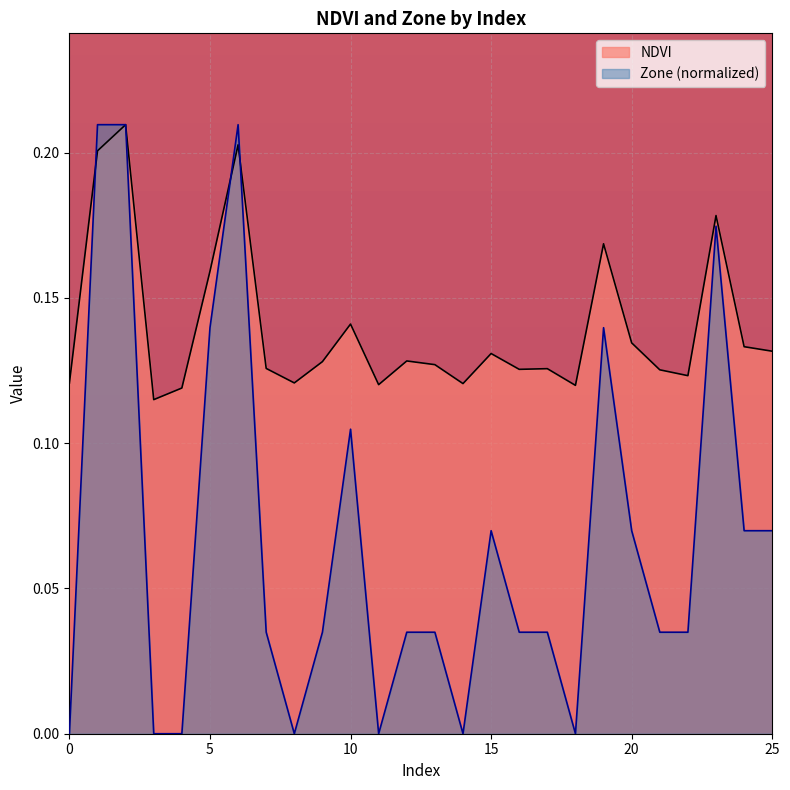

Where do Zone and NDVI first cross each other?

0 and 1